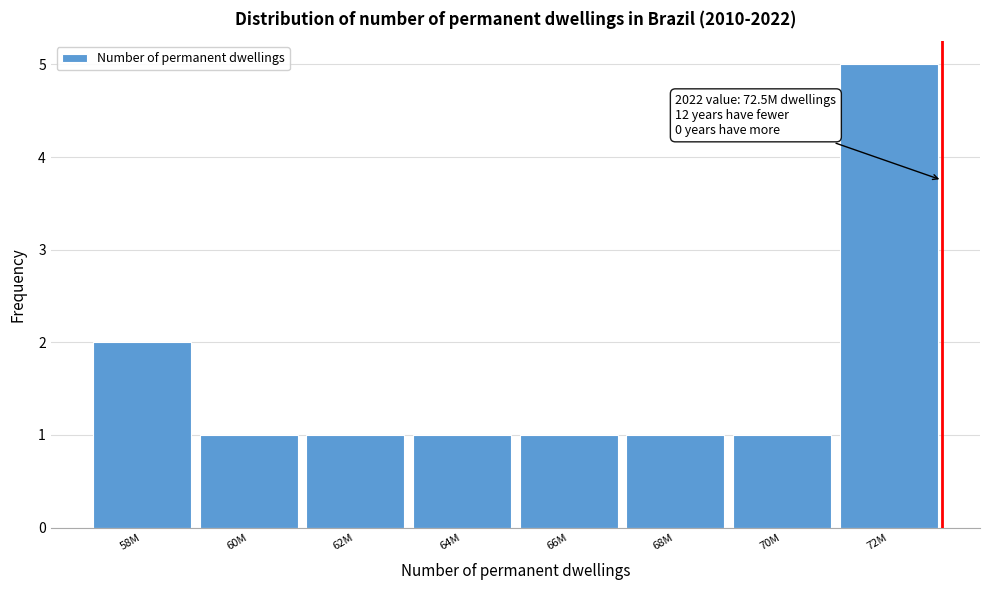

Reading right to left, extract all data points from this chart.

72M=5	70M=1	68M=1	66M=1	64M=1	62M=1	60M=1	58M=2